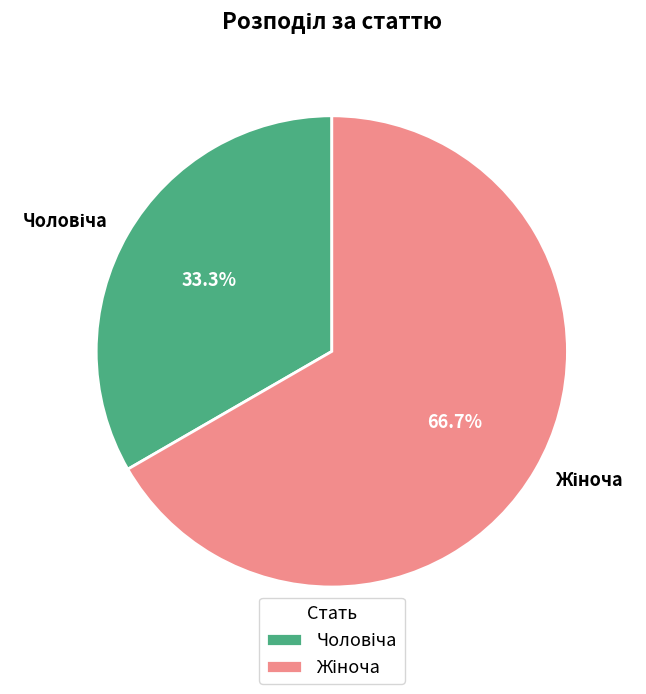

Does any single category account for the majority?

Yes